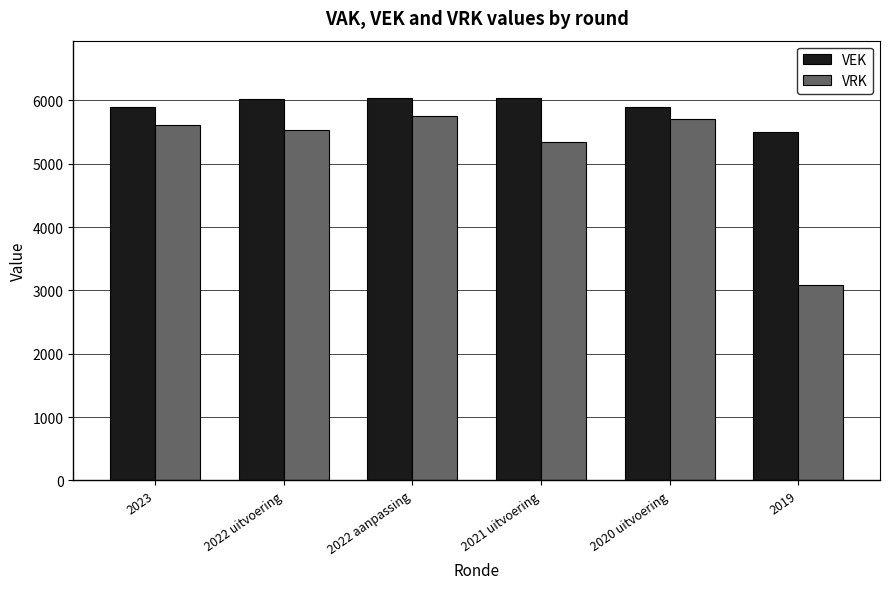

What is the sum of the VRK values at 2022 uitvoering and 2021 uitvoering?

10882